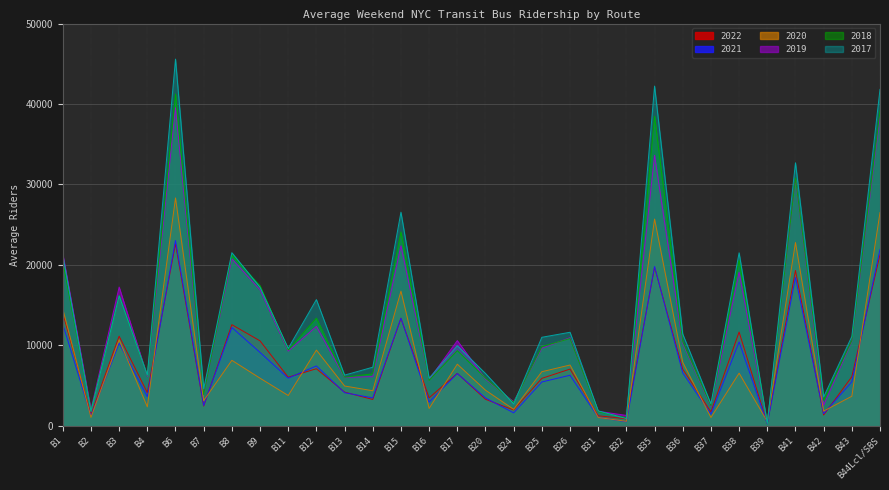

Is the value of 2017 at B32 greater than the value of 2020 at B13?

No